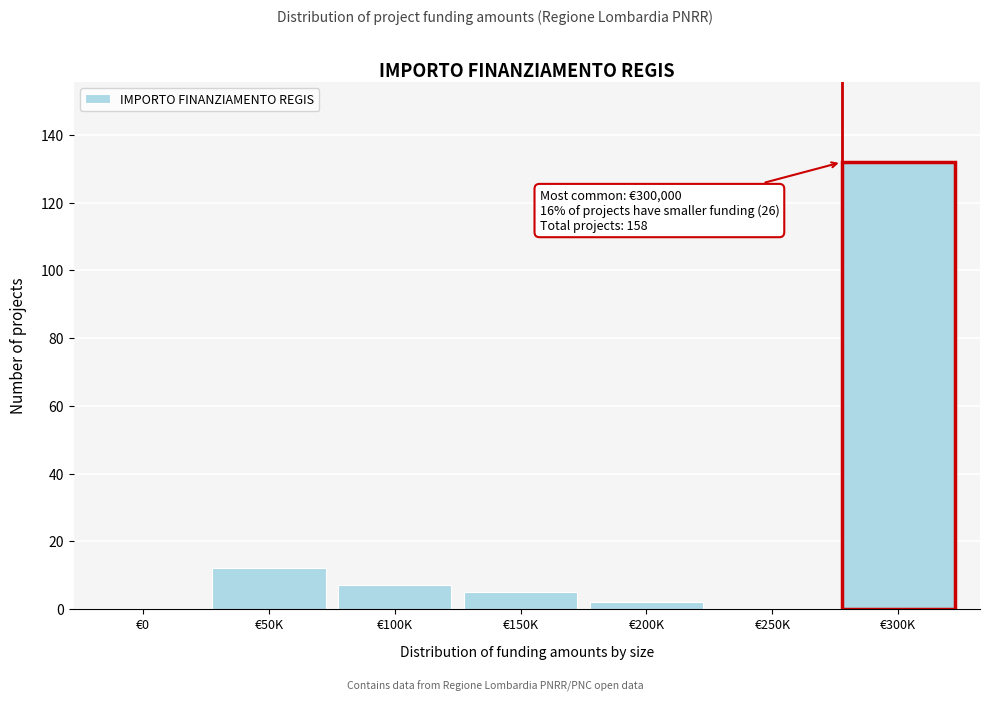

Reading right to left, list all the values displayed in this chart.

€300K=132	€250K=0	€200K=2	€150K=5	€100K=7	€50K=12	€0=0